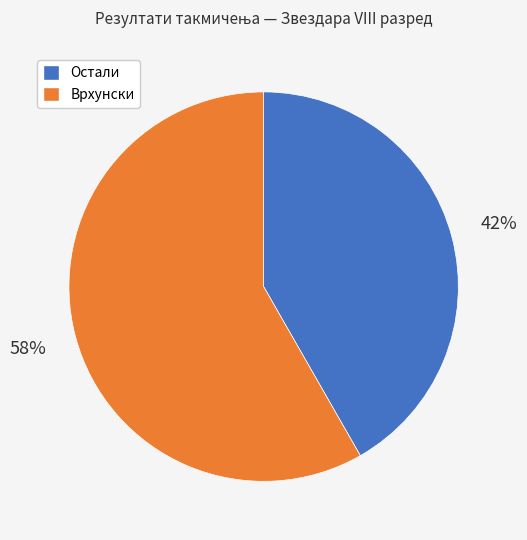

To the nearest percent, what is the average slice percentage?

50%